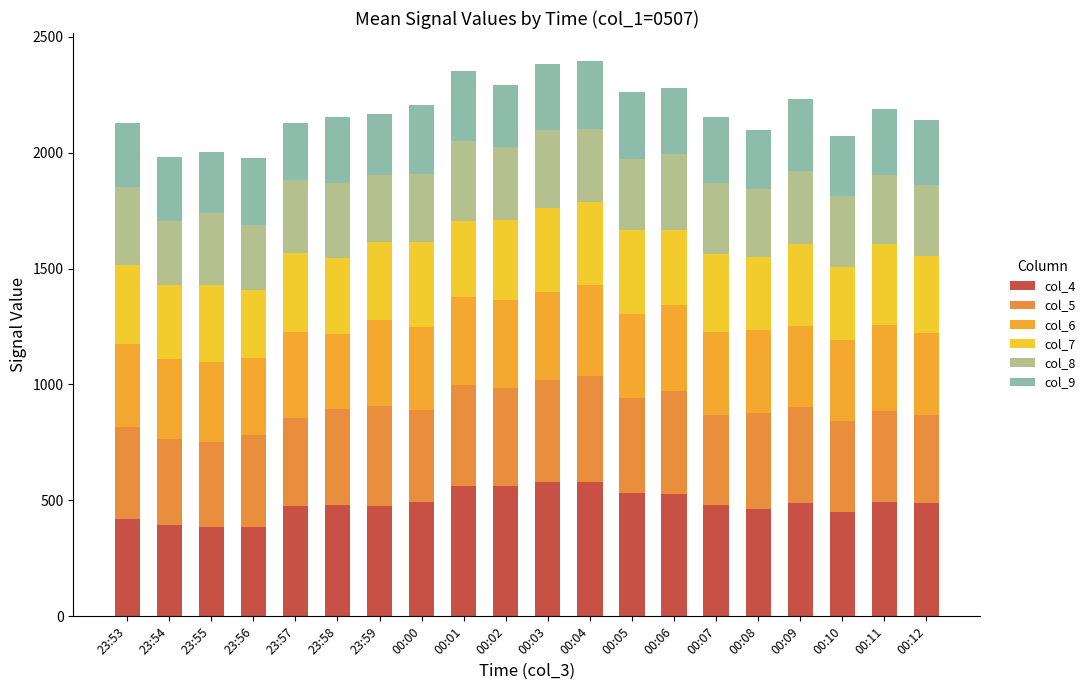

Between 23:53 and 00:08, which series saw the biggest shift?

col_4